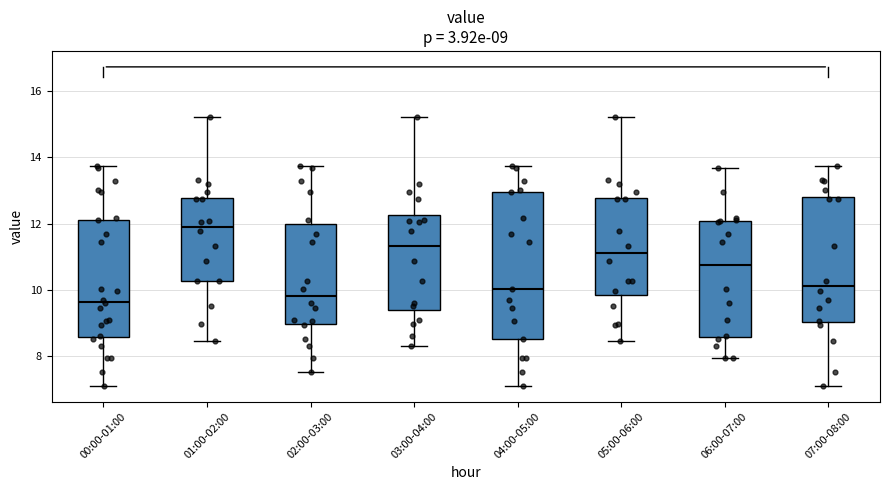

Comparing the boxes themselves (not the whiskers), which one is the tallest?

04:00-05:00